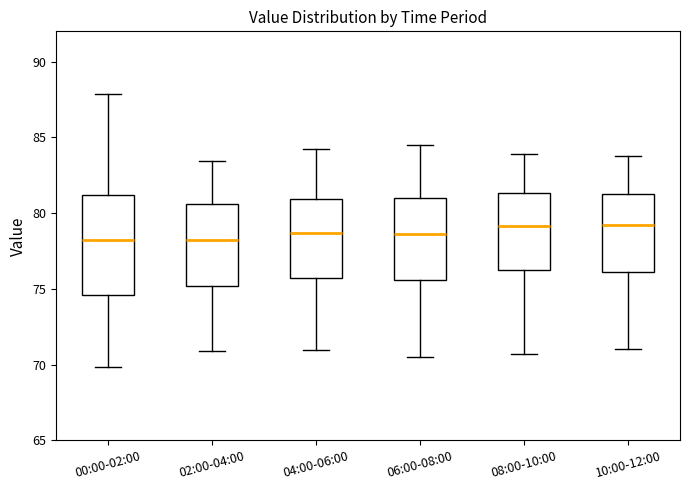

Where does the lower whisker of the box for 06:00-08:00 end on the y-axis? The values are not printed on the chart, so give them approximately, as read against the axis.

70.5